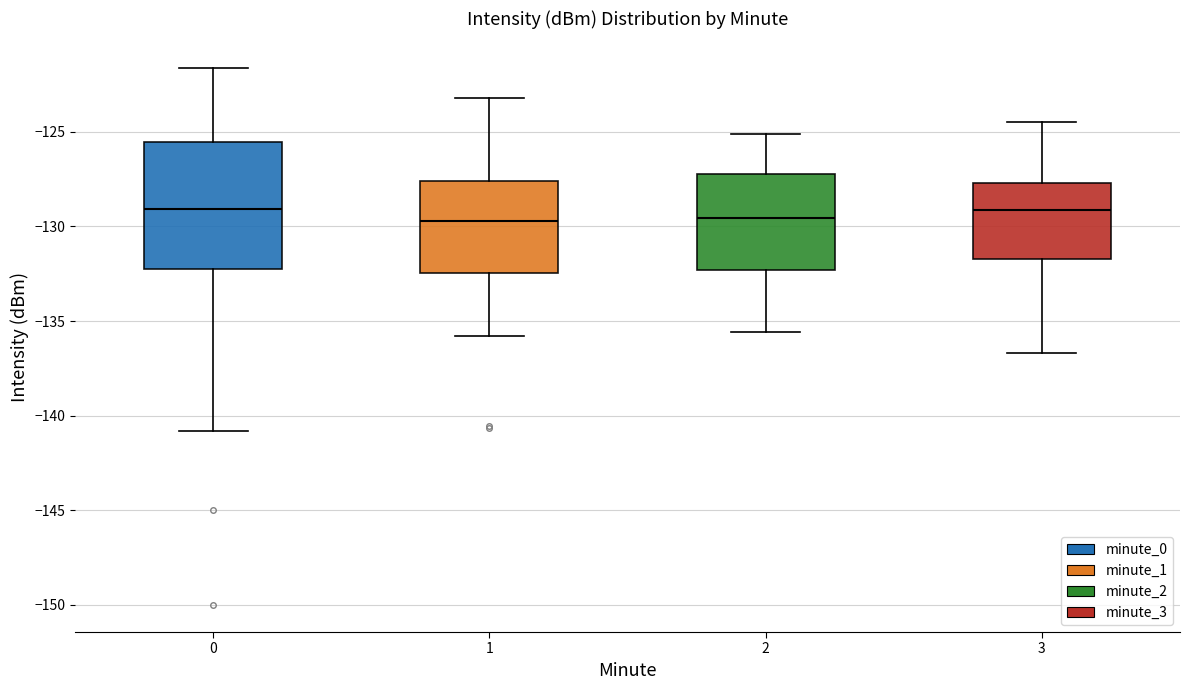

Where does the lower whisker of the box at x = 1 end on the y-axis? The values are not printed on the chart, so give them approximately, as read against the axis.

-136.0